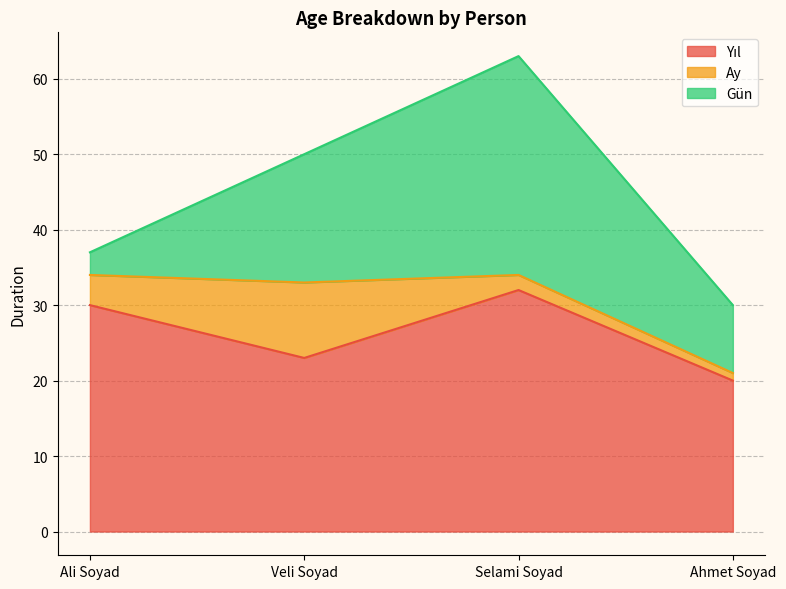

What is the label of the 3rd point from the left?

Selami Soyad